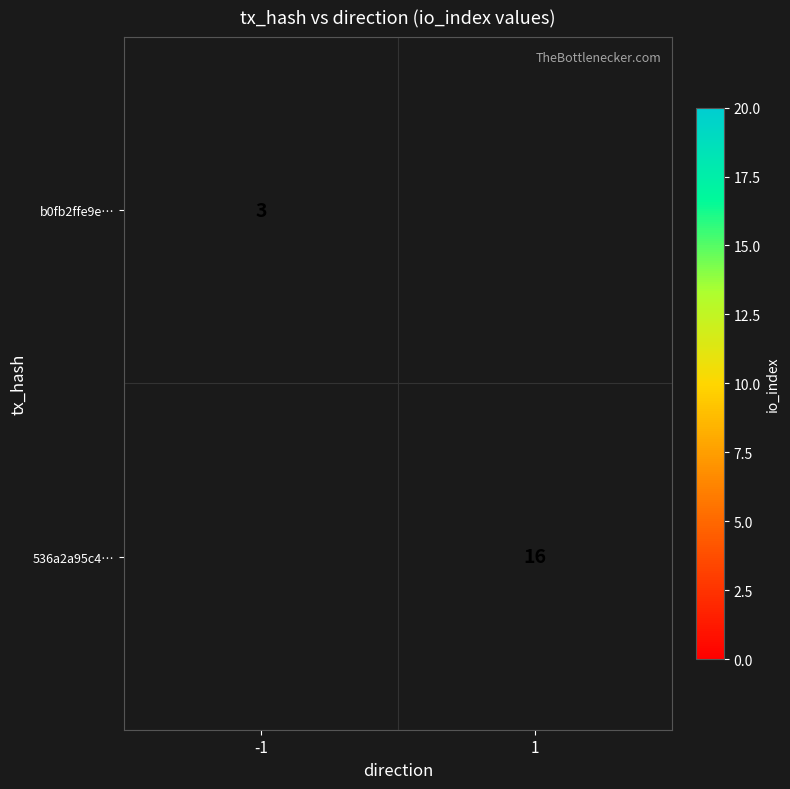

How many data points does each series have?

2